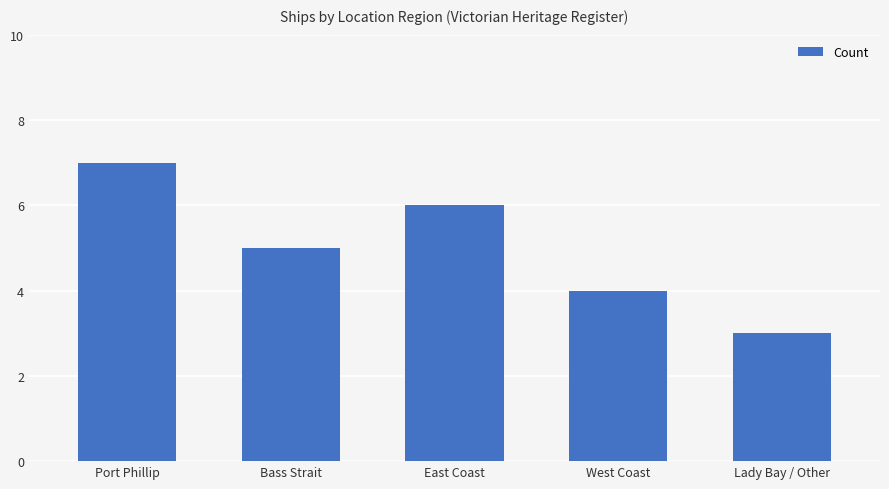

True or false: the data shows 7 at Port Phillip.

True